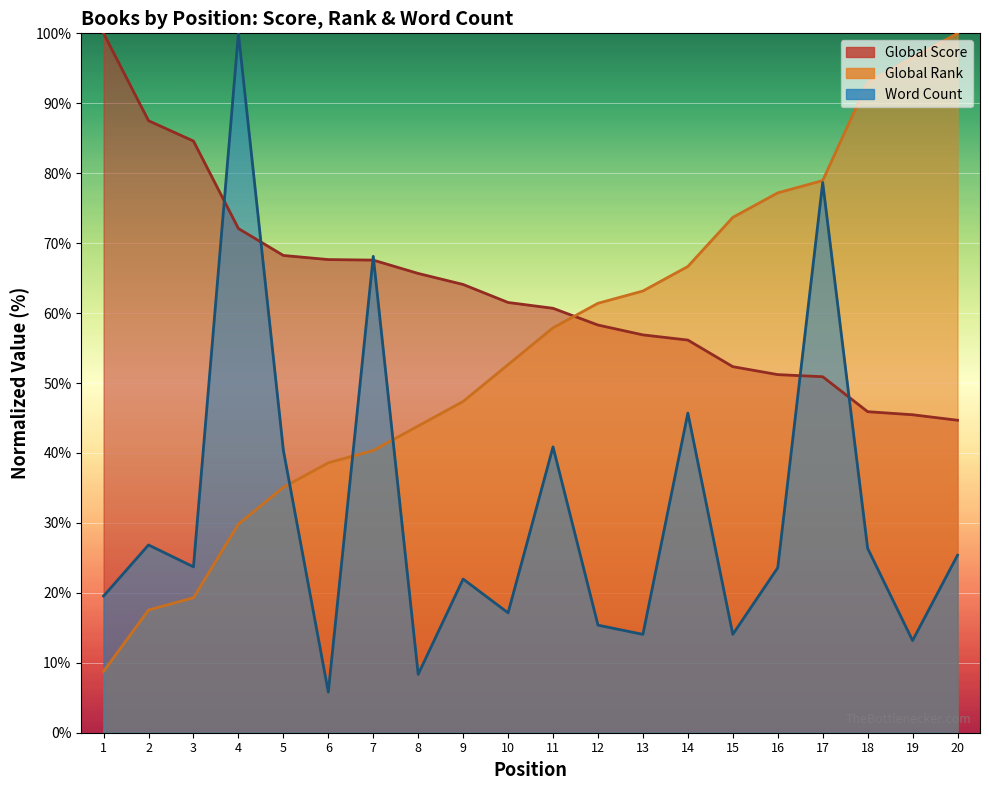

True or false: Global Score and Word Count intersect in this chart.

True